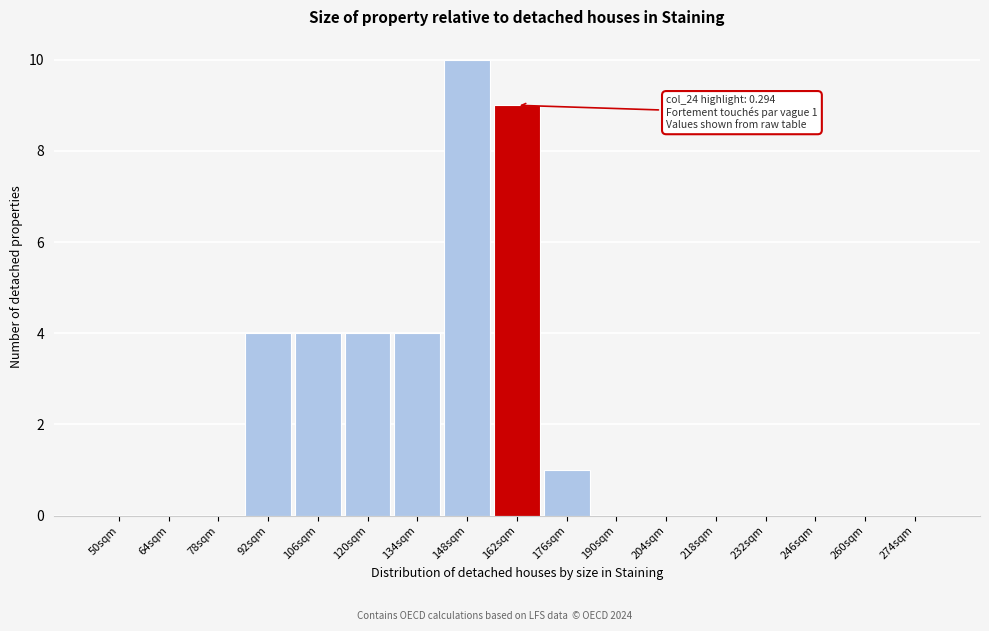

Reading right to left, transcribe all the data shown in this chart.

274sqm=0	260sqm=0	246sqm=0	232sqm=0	218sqm=0	204sqm=0	190sqm=0	176sqm=1	162sqm=9	148sqm=10	134sqm=4	120sqm=4	106sqm=4	92sqm=4	78sqm=0	64sqm=0	50sqm=0